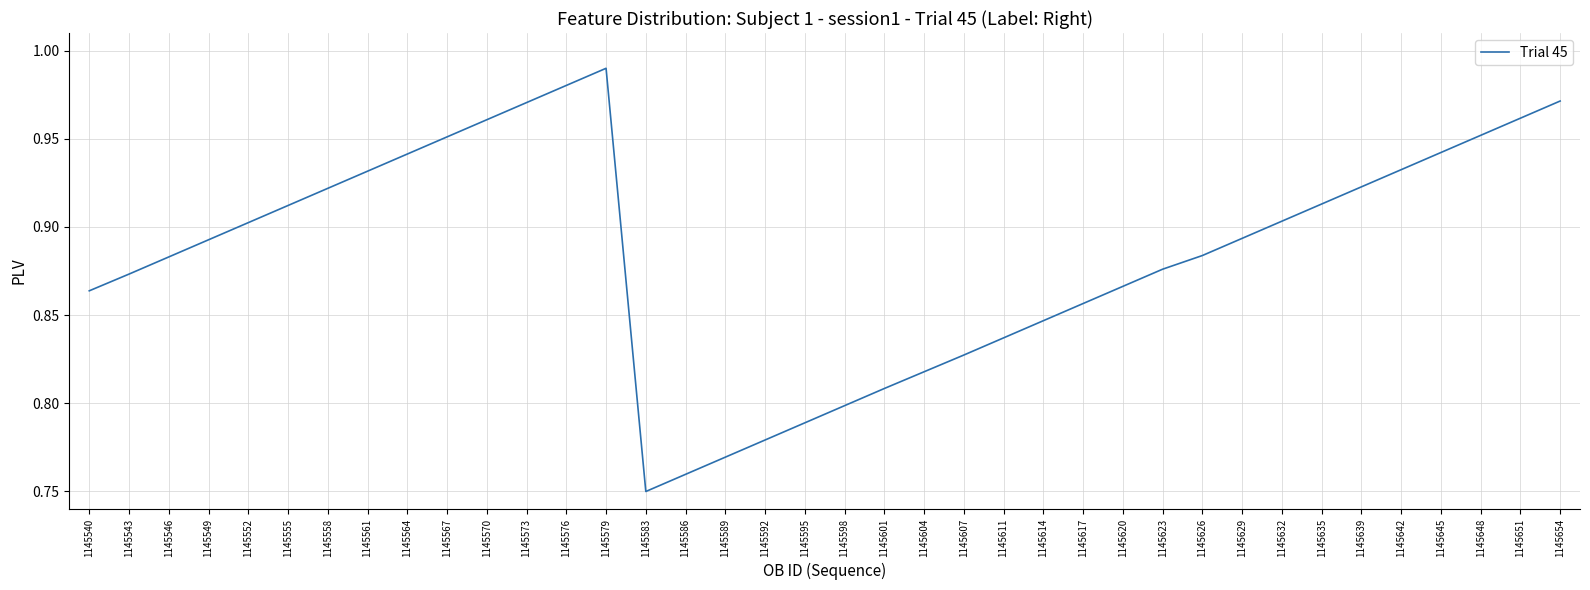

True or false: the data has more than 2 interior local peaks.

False